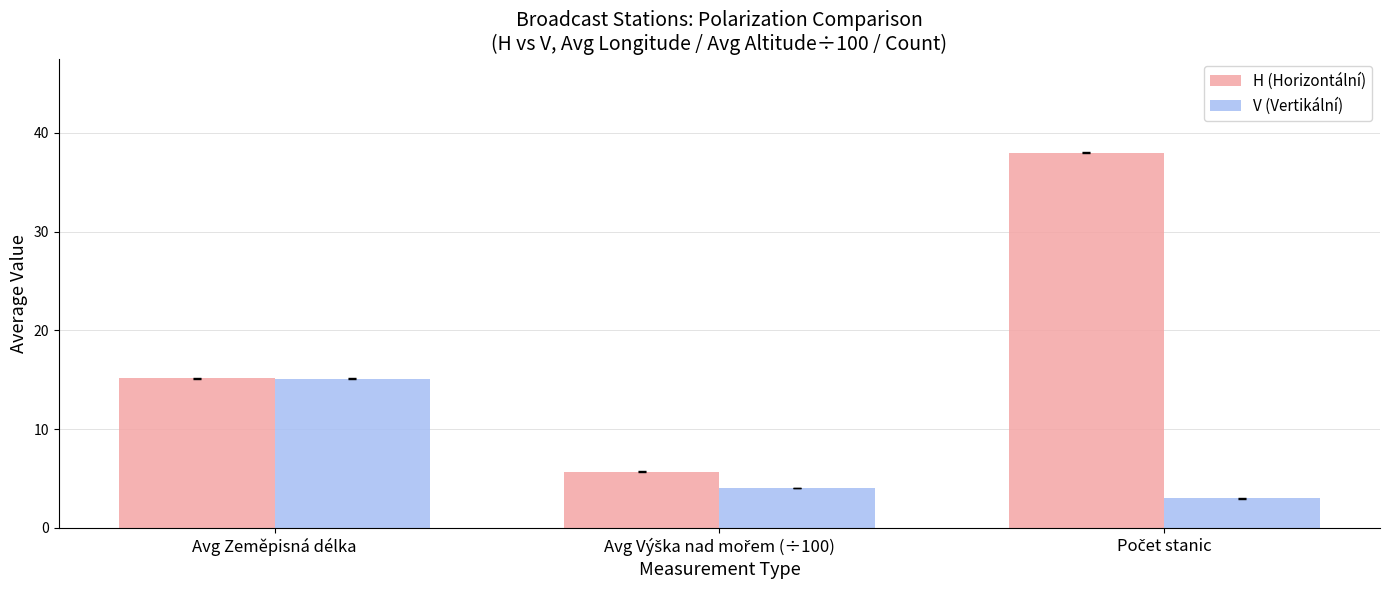

What is the total value across all series at Avg Zeměpisná délka?

30.3